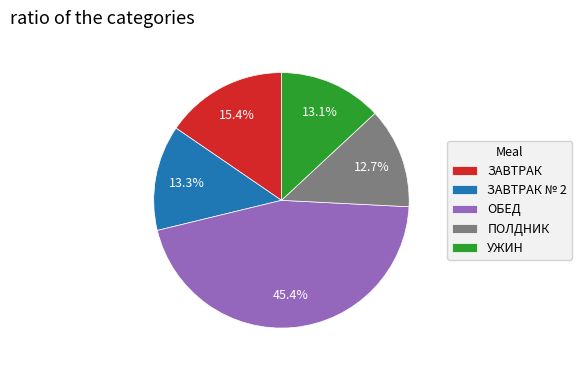

To the nearest percent, what portion does ОБЕД represent?

45%